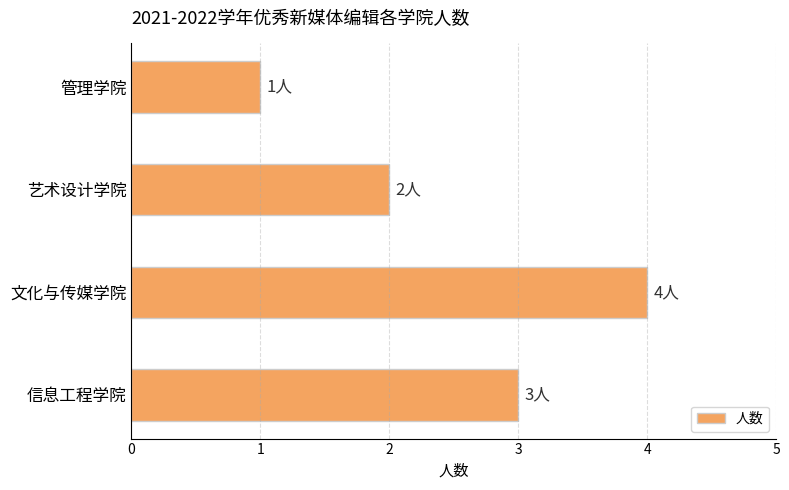

Rank the categories by value from lowest to highest.

管理学院, 艺术设计学院, 信息工程学院, 文化与传媒学院